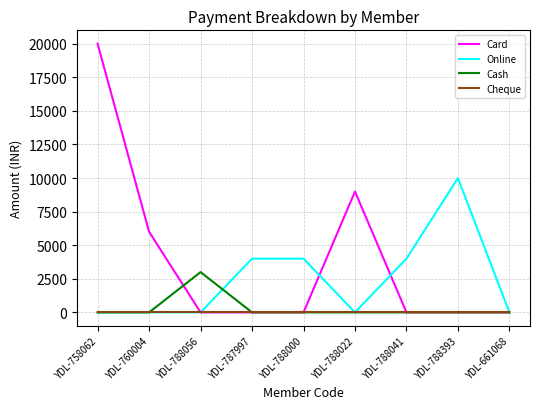

What position from the right is YDL-758062?

9